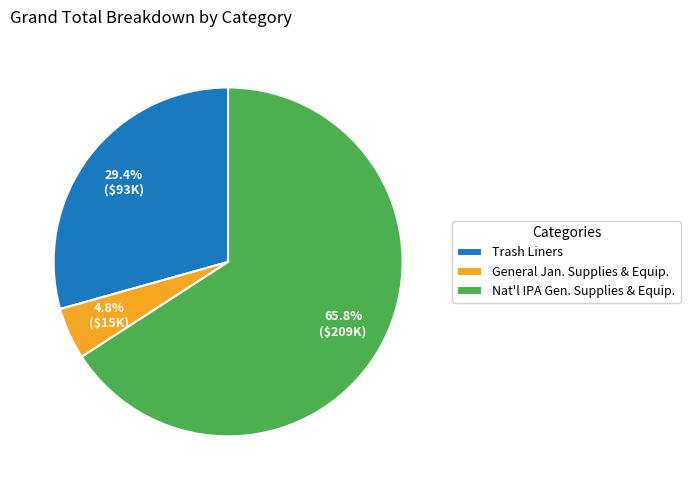

Rank the categories by value from lowest to highest.

General Jan. Supplies & Equip., Trash Liners, Nat'l IPA Gen. Supplies & Equip.